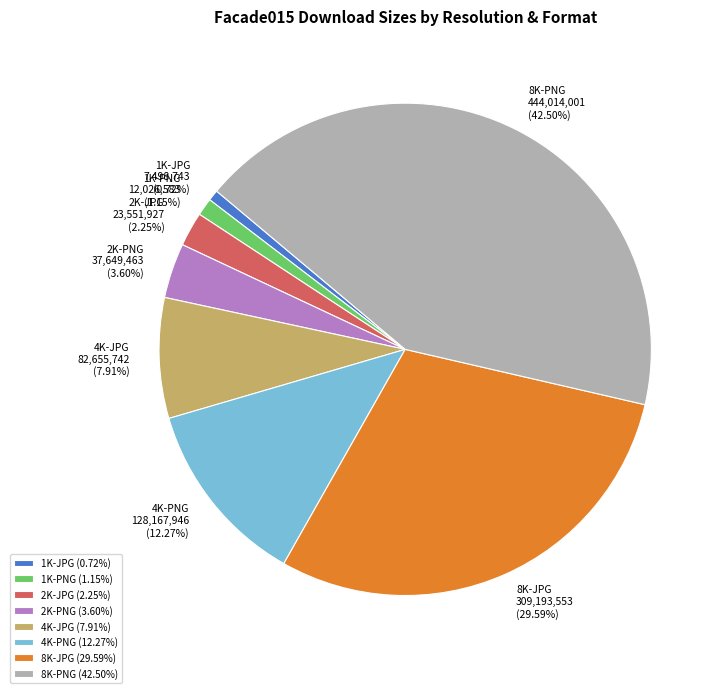

What is the ratio of the value at 8K-JPG to the value at 4K-JPG?

3.7